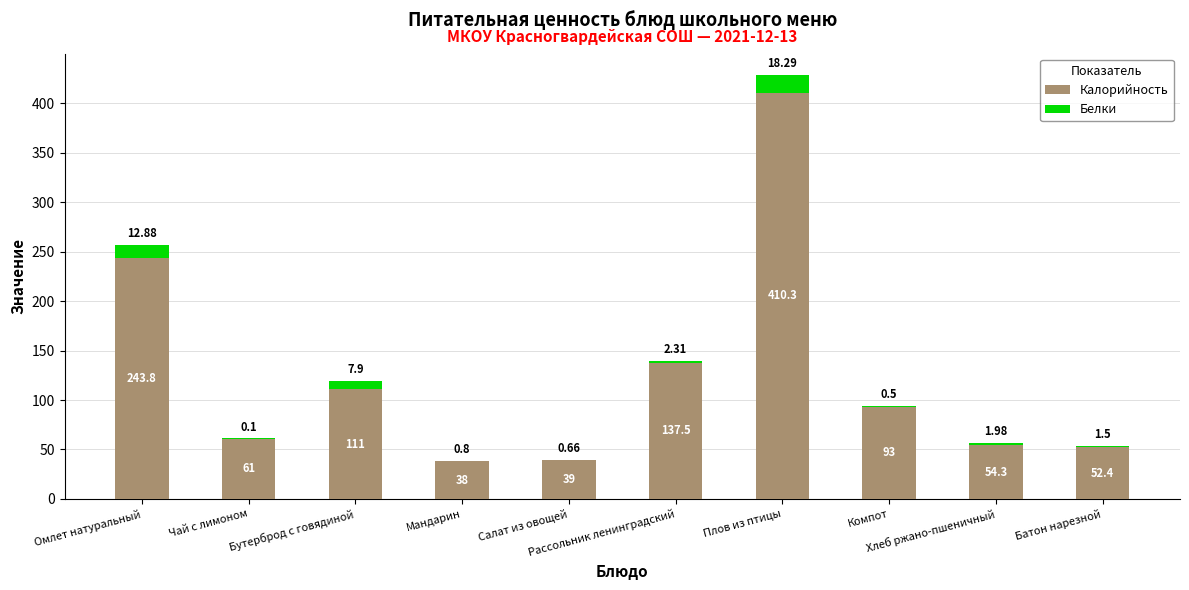

What is the sum of all Калорийность values?

1240.3